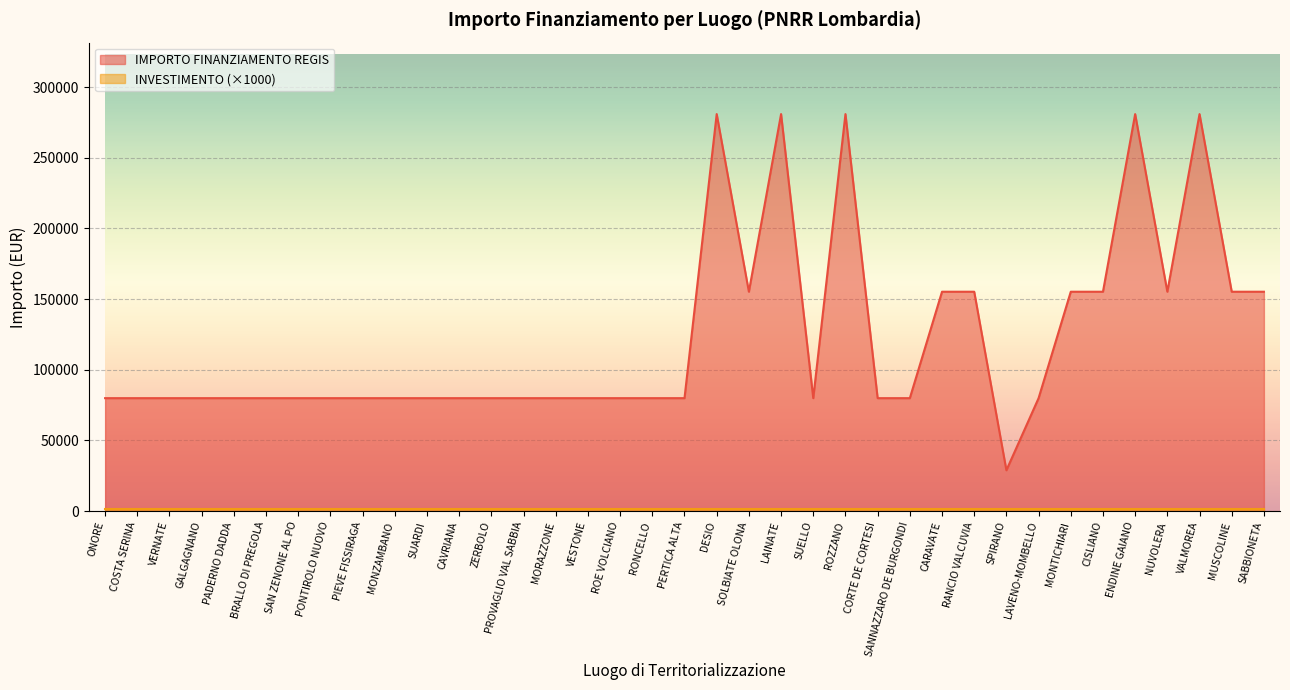

What is the change in value from ZERBOLO to MUSCOLINE?

+75312